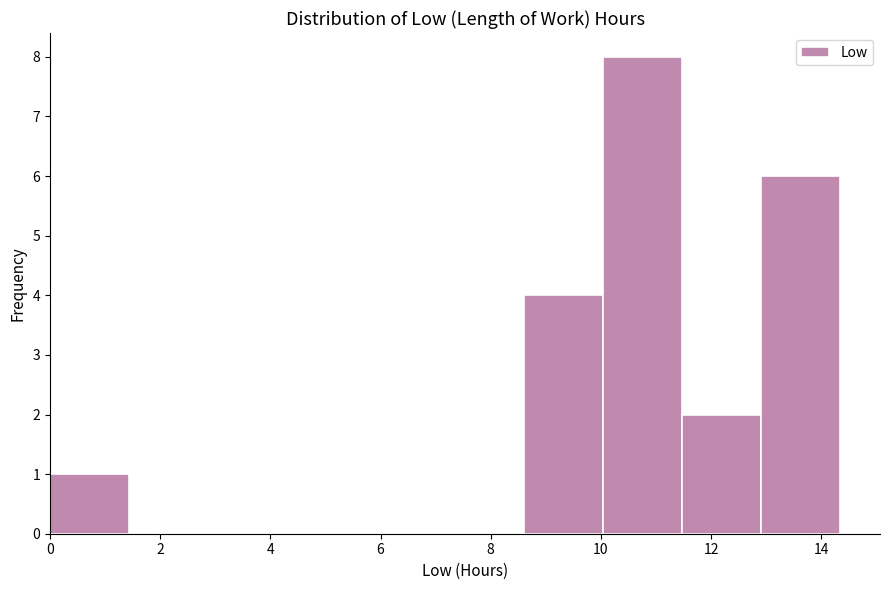

Over which range of the x-axis is the bar tallest?

10.0 to 11.4